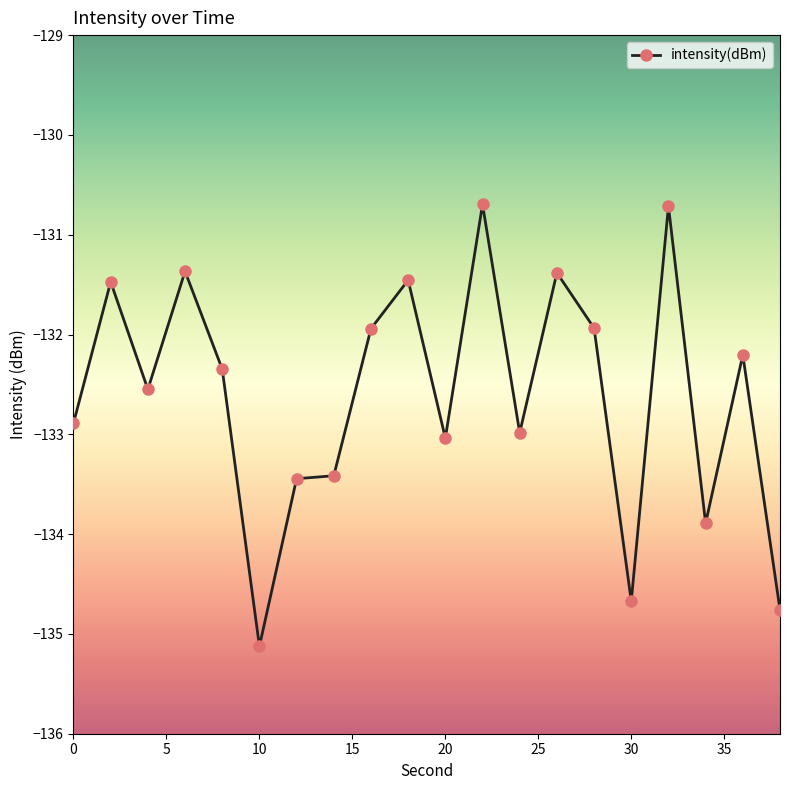

What is the minimum value shown in the chart?

-135.1